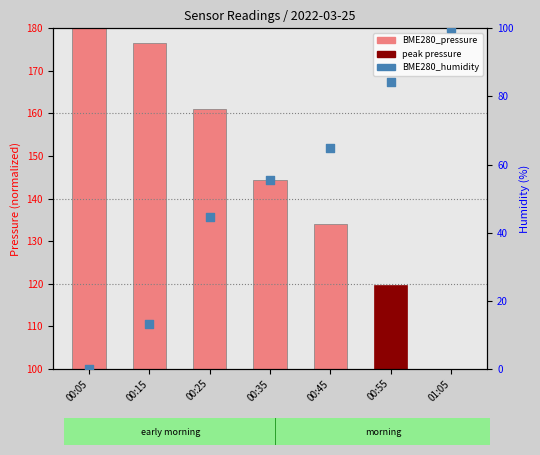

Which series reaches the maximum Y coordinate?

BME280_pressure